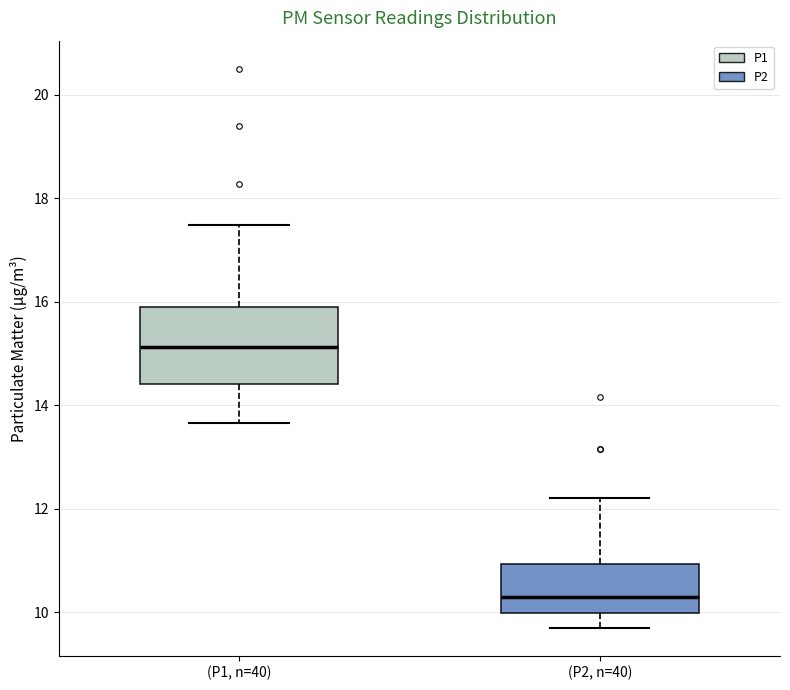

Comparing the boxes themselves (not the whiskers), which one is the tallest?

(P1, n=40)